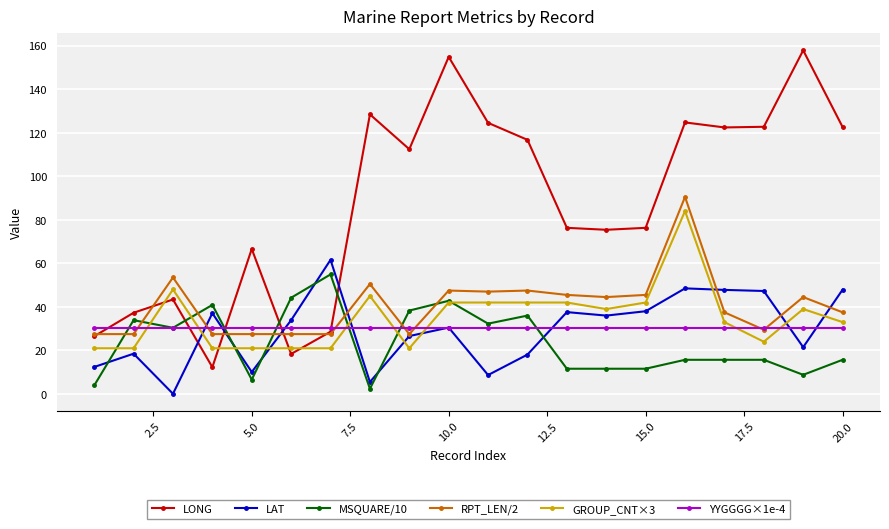

What is the maximum value for LAT?

61.6